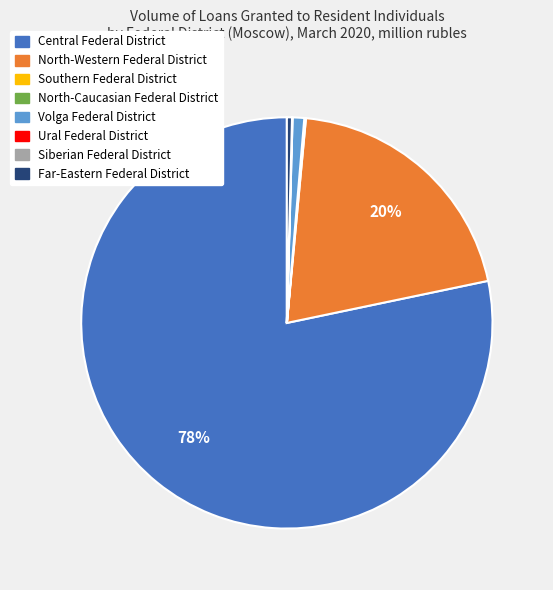

To the nearest percent, what is the combined percentage of Far-Eastern Federal District and Volga Federal District?

1%